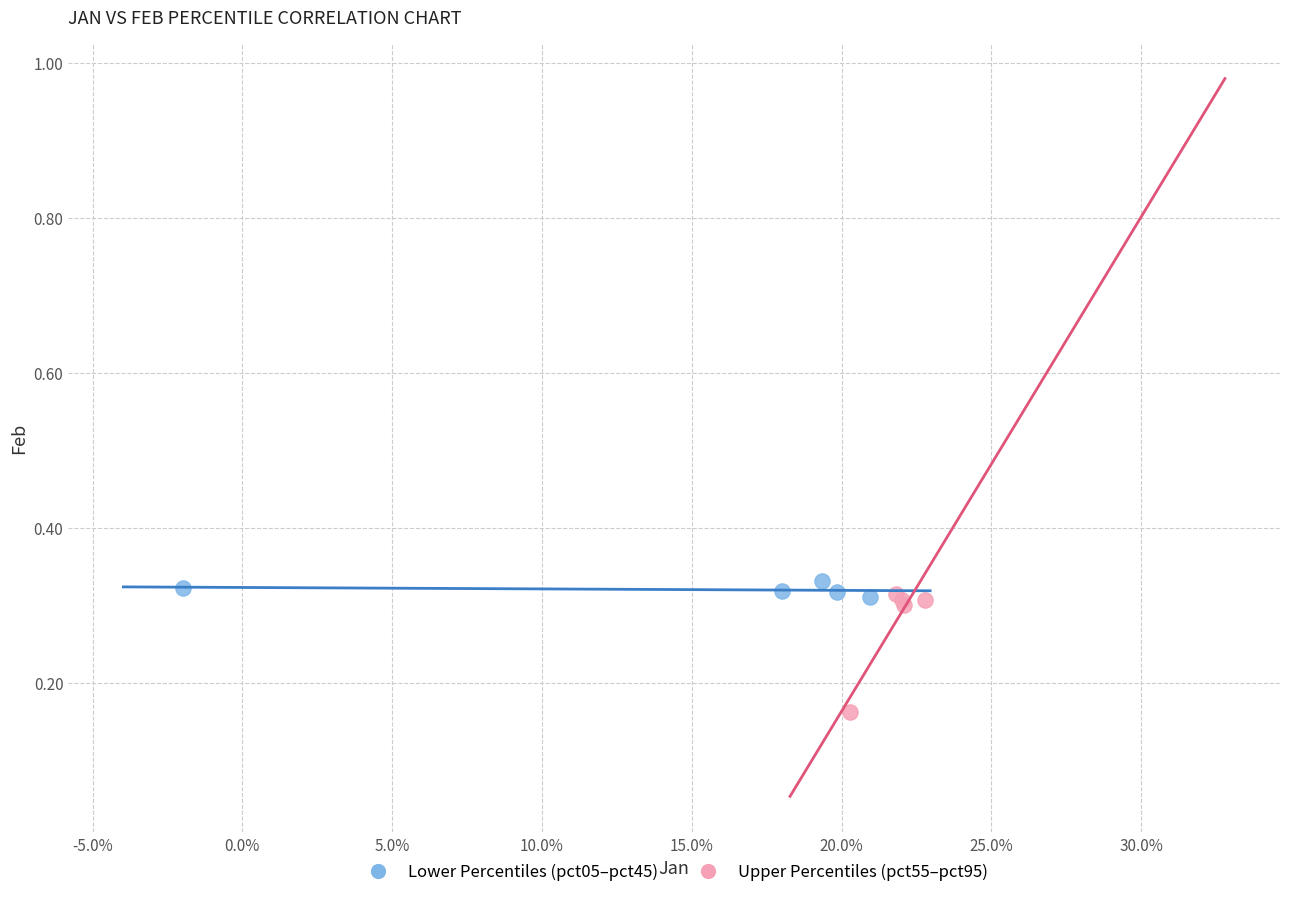

Which series has the widest spread of Y values?

Upper Percentiles (pct55–pct95)